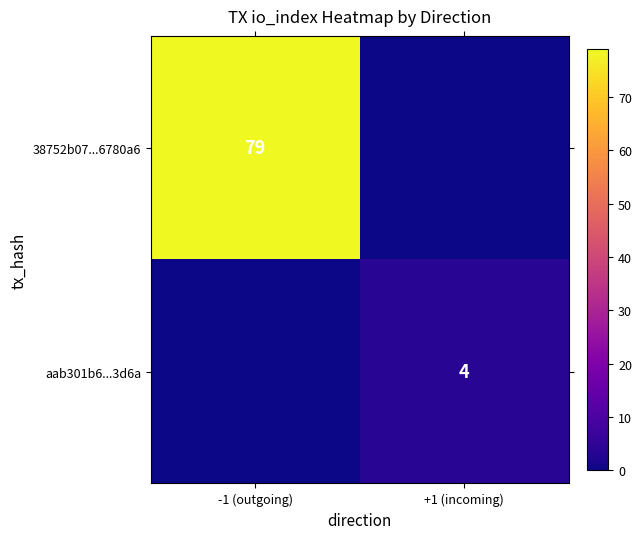

Is the value of 38752b07...6780a6 at -1 (outgoing) greater than the value of aab301b6...3d6a at +1 (incoming)?

Yes